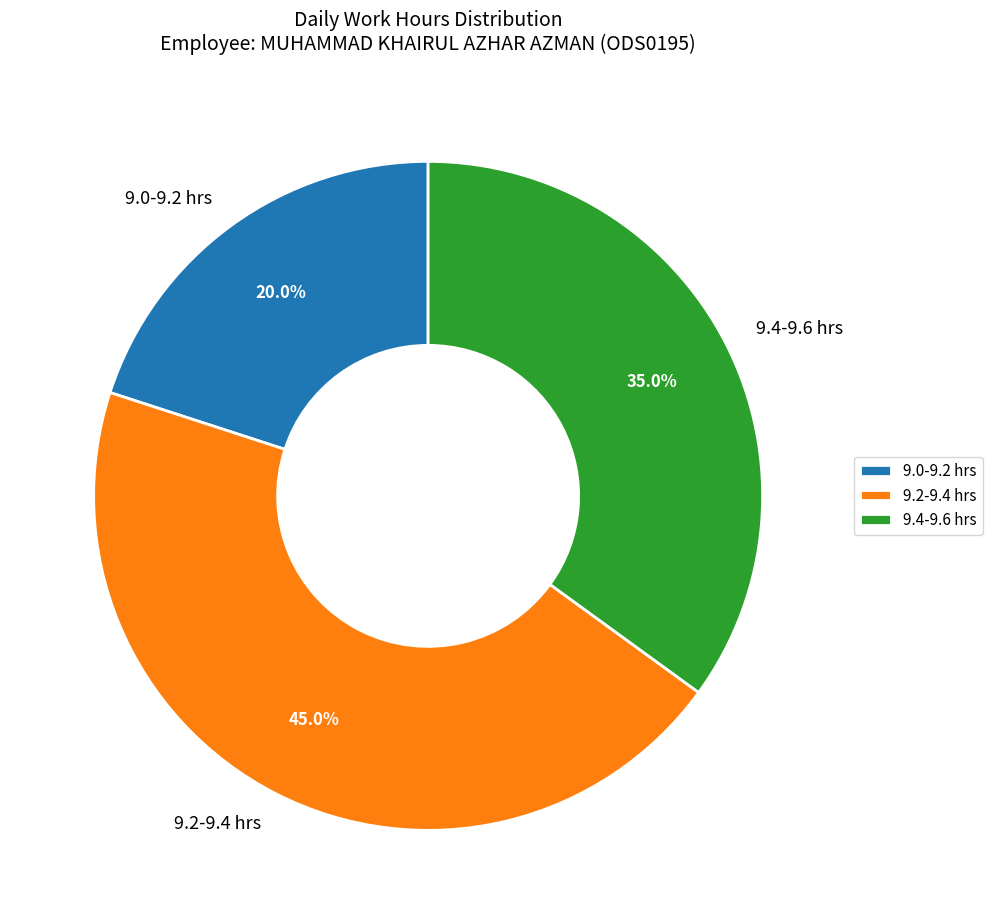

Does any single category account for the majority?

No